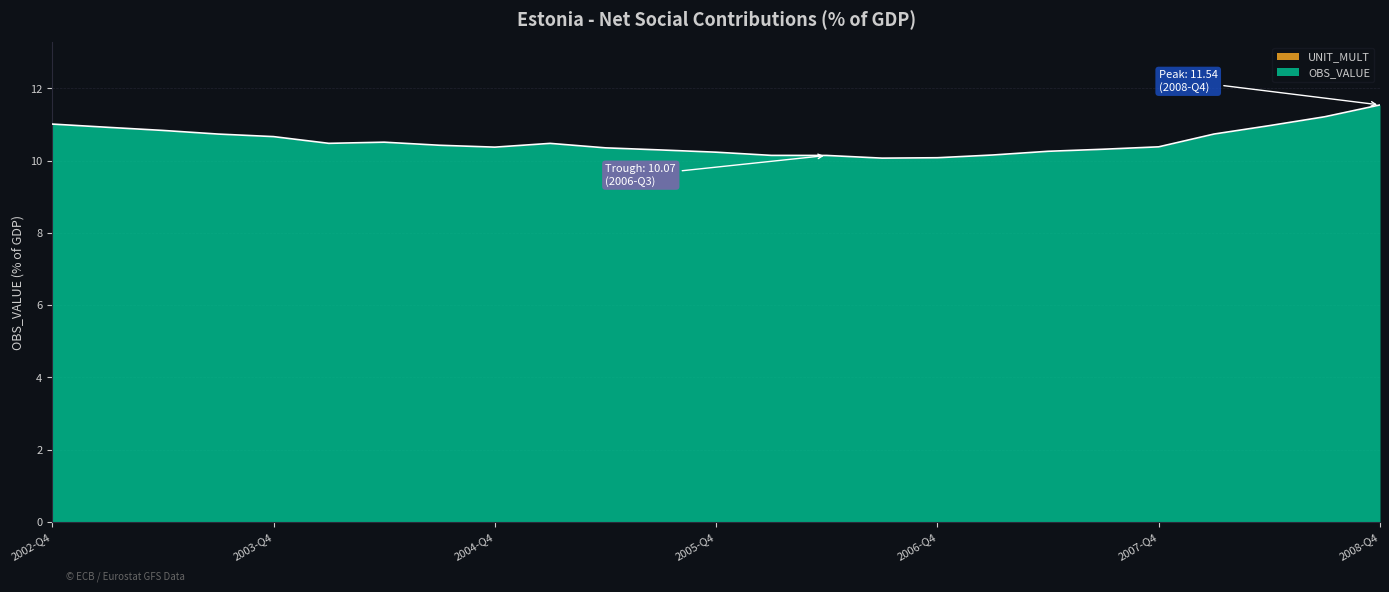

Where is the data nearest to the value 10?

2006-Q3